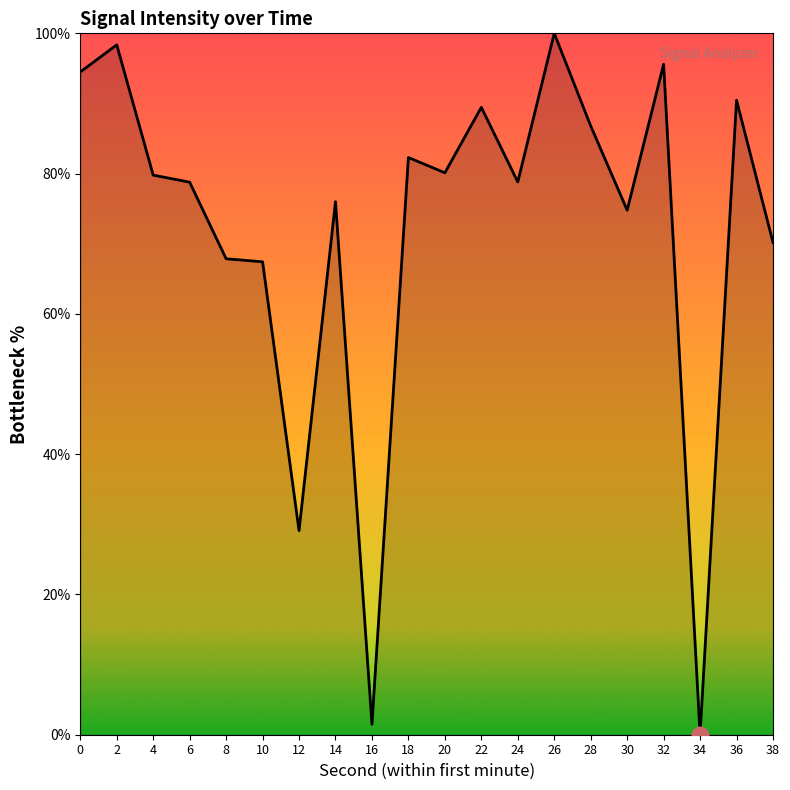

What is the ratio of the value at 18 to the value at 36?

0.9